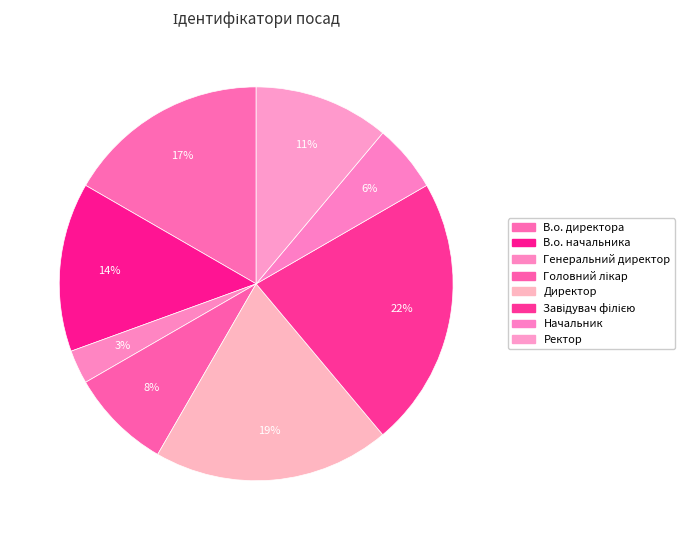

Is Начальник the majority of the pie?

No